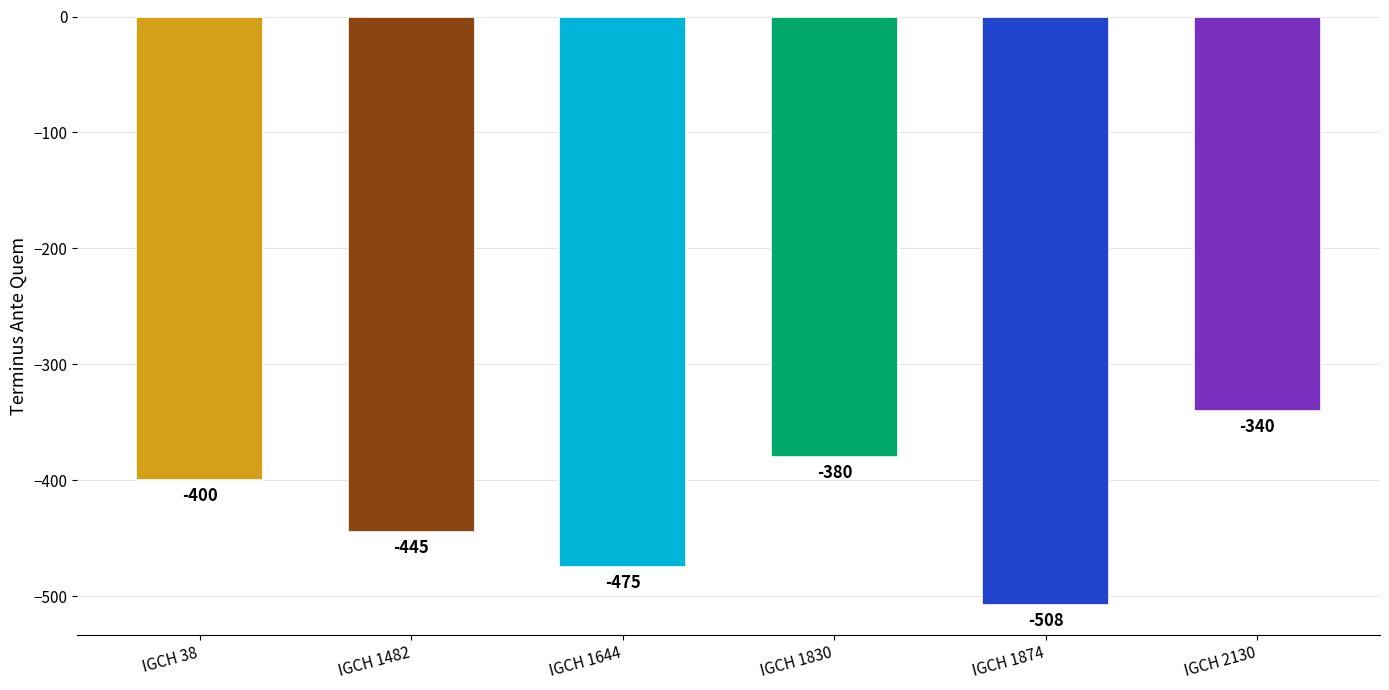

How many bars are there in total?

6